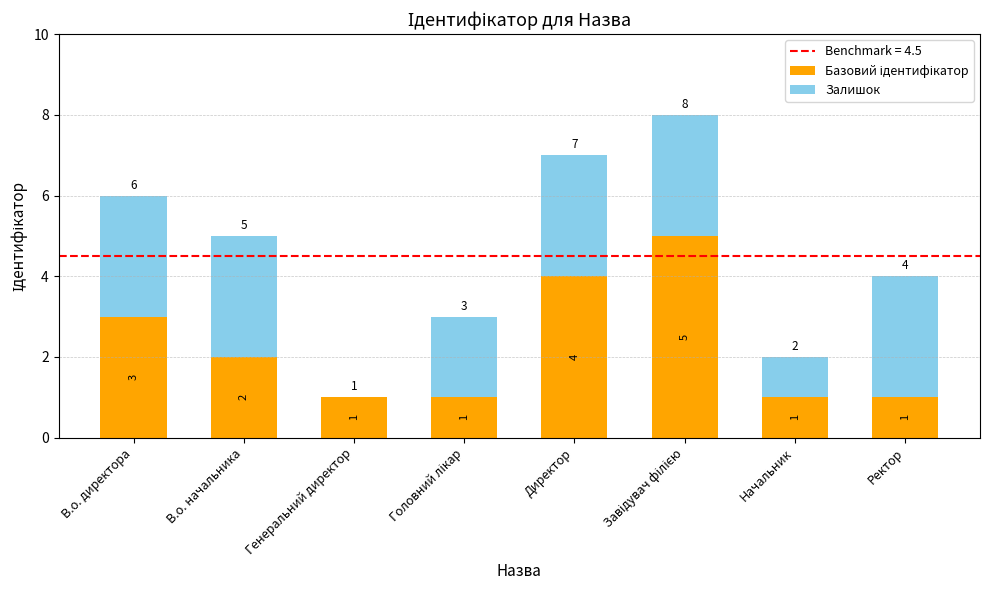

How many distinct data groups are displayed?

2